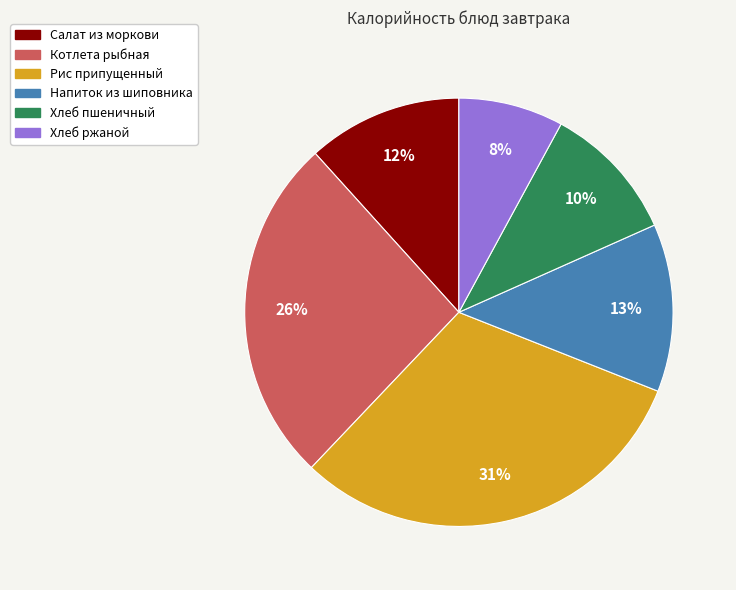

Is the sum of Котлета рыбная and Салат из моркови greater than half?

No